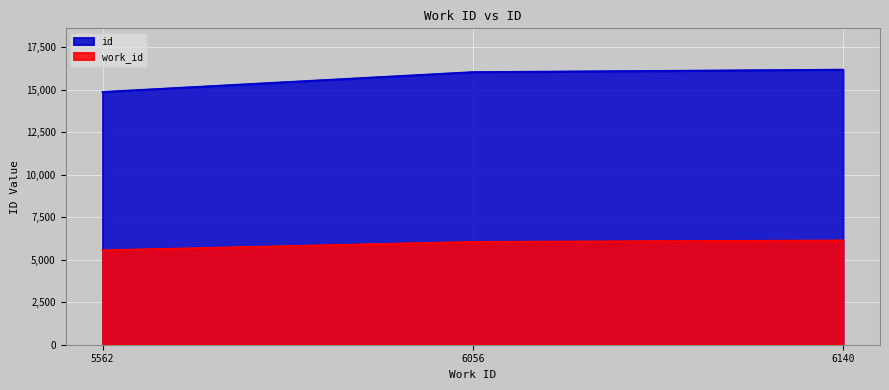

Which series has the largest total across all categories?

id